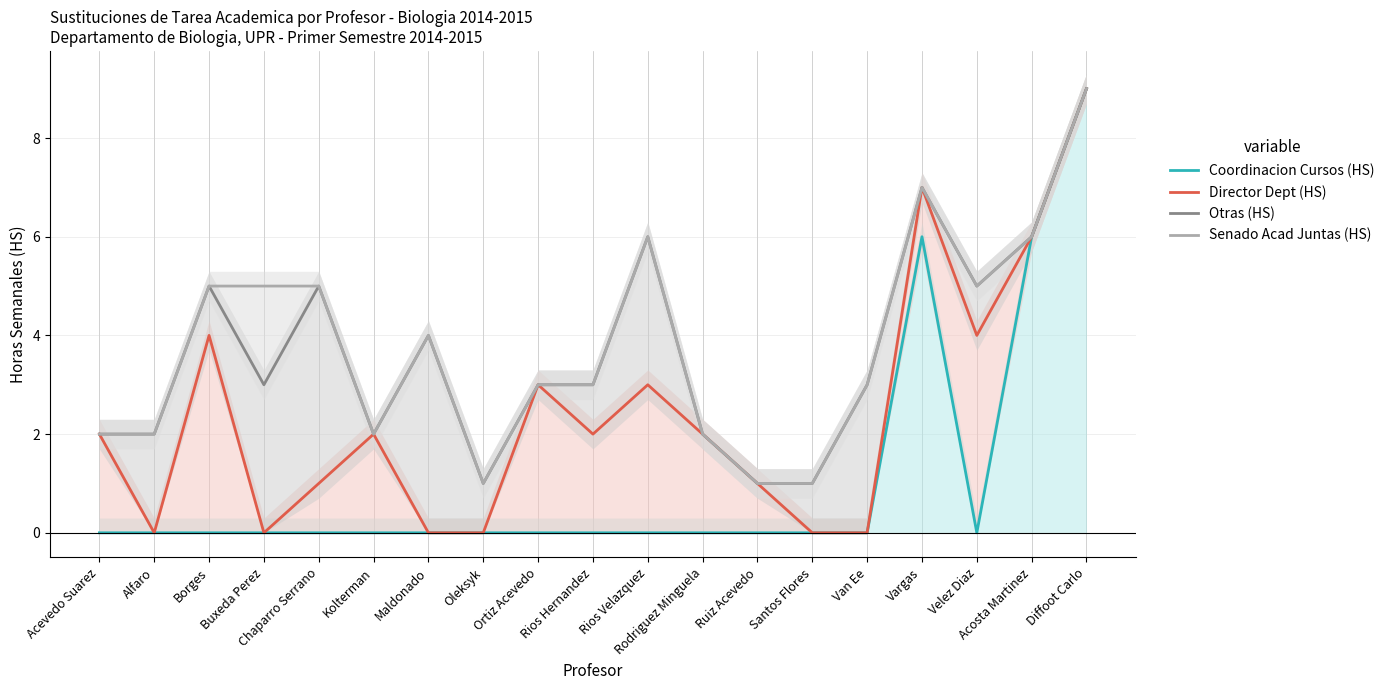

True or false: Director Dept (HS) has a value of -4 at Van Ee.

False